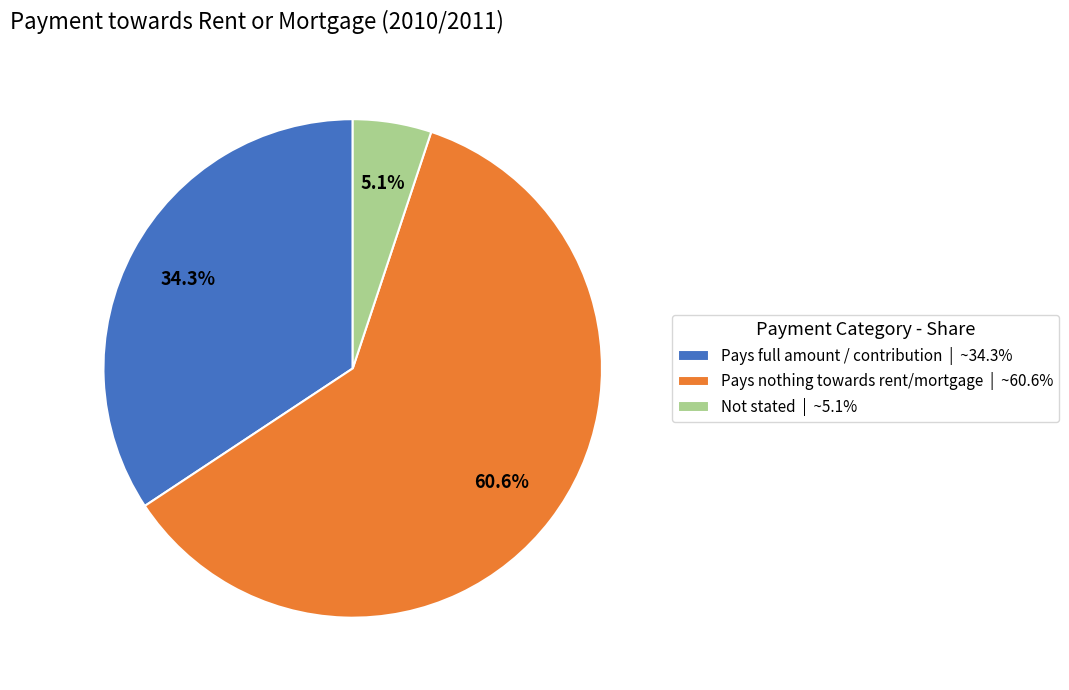

Which category accounts for the majority?

Pays nothing towards rent/mortgage | ~60.6%